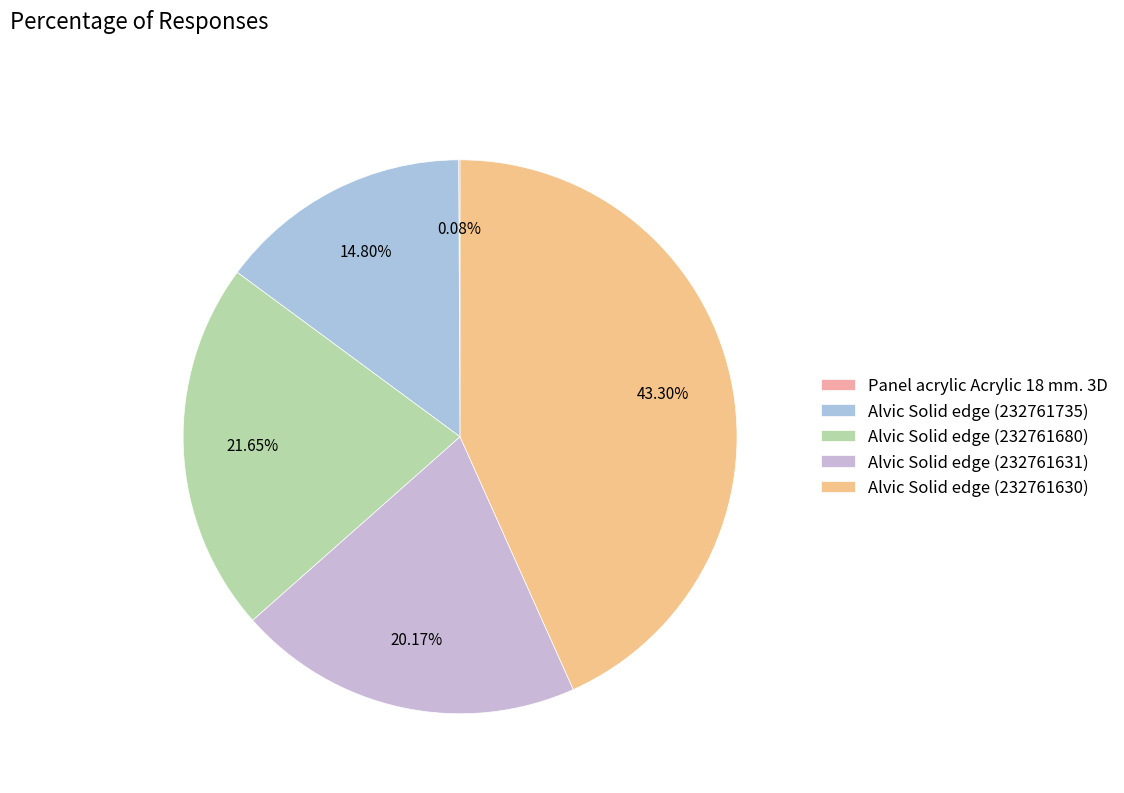

To the nearest percent, what percentage of the pie is Alvic Solid edge (232761631)?

20%